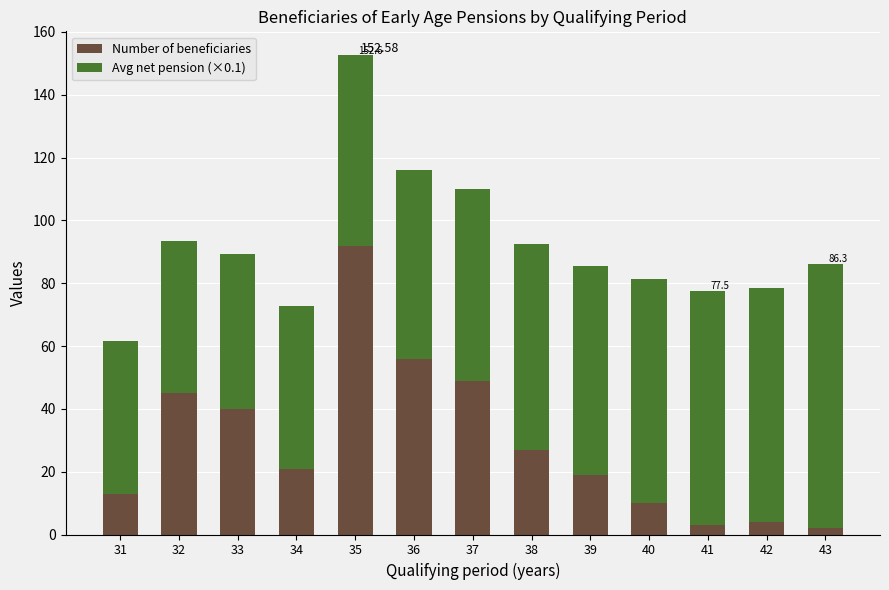

What is the difference between the Number of beneficiaries values at 39 and 31?

6.0